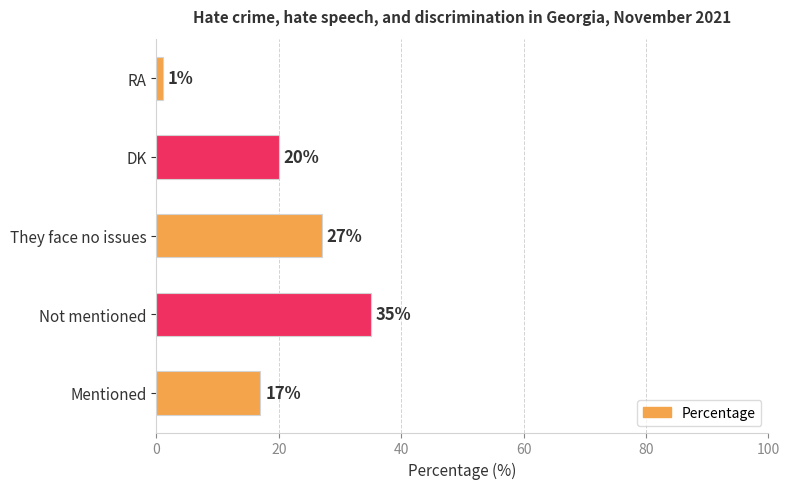

What is the change in value from Not mentioned to DK?

-15